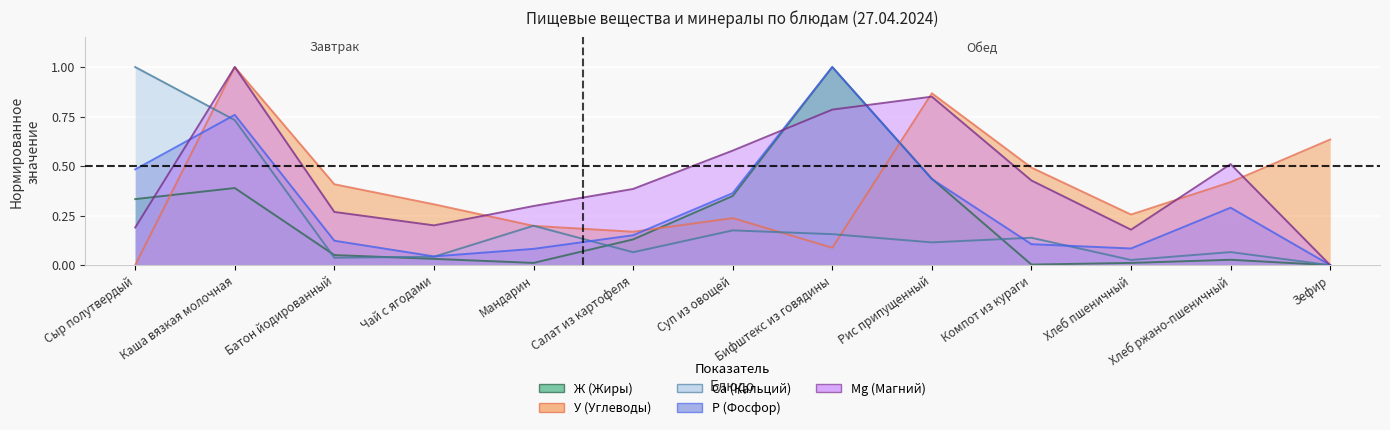

List the series in order of their peak value, highest first.

Ж (Жиры), У (Углеводы), Ca (Кальций), P (Фосфор), Mg (Магний)